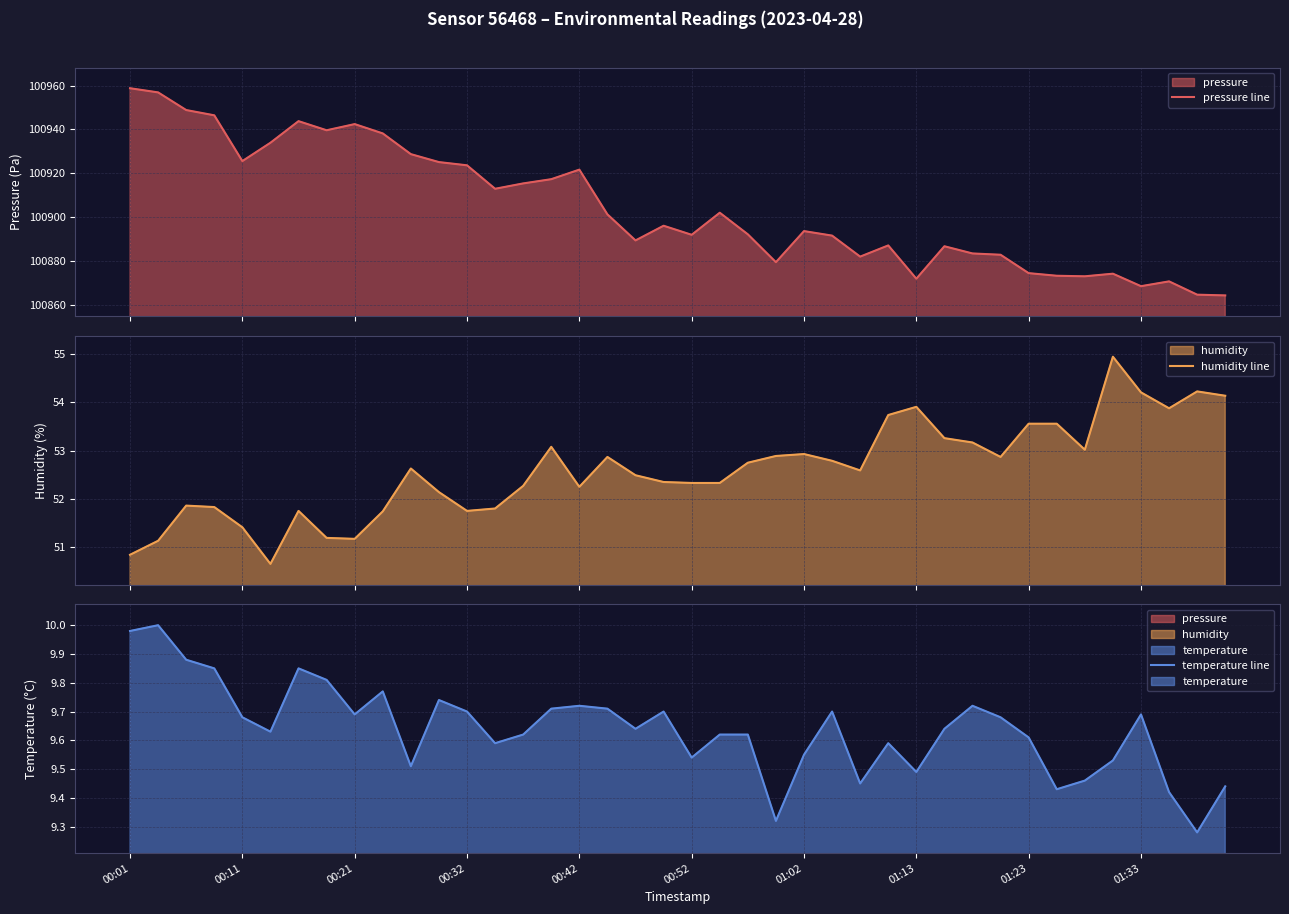

How many categories are shown in the chart?

40